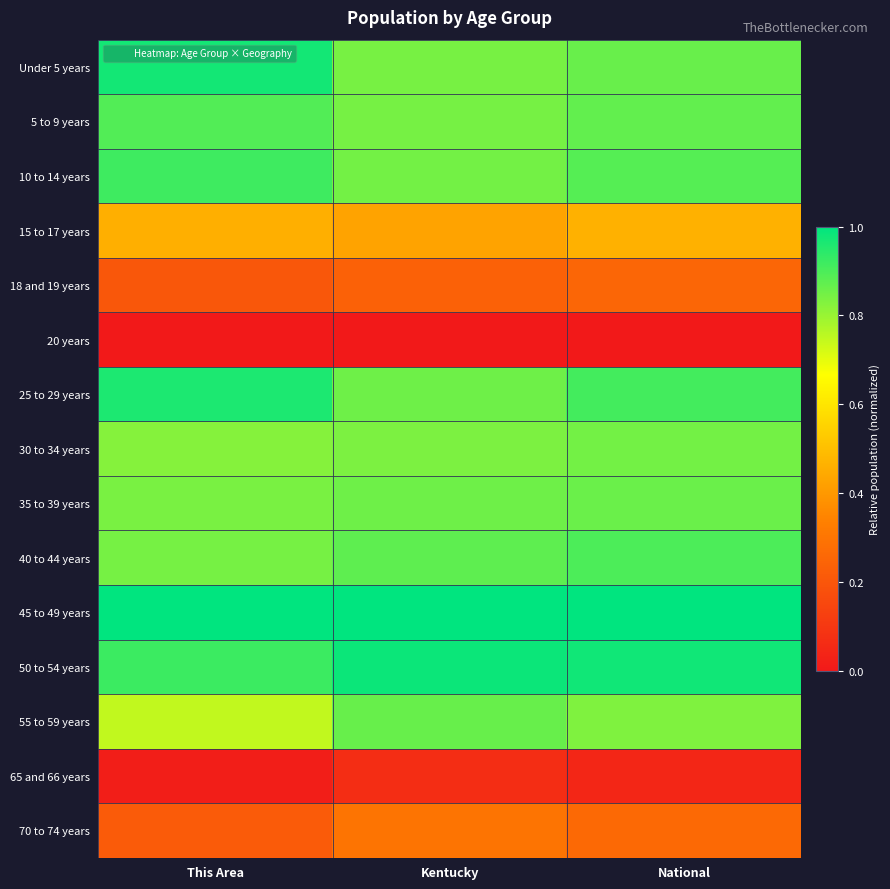

Reading left to right, transcribe all the data shown in this chart.

Under 5 years: This Area=1.0	Kentucky=0.8	National=0.9
5 to 9 years: This Area=0.9	Kentucky=0.8	National=0.9
10 to 14 years: This Area=0.9	Kentucky=0.8	National=0.9
15 to 17 years: This Area=0.5	Kentucky=0.4	National=0.5
18 and 19 years: This Area=0.2	Kentucky=0.2	National=0.3
20 years: This Area=0.0	Kentucky=0.0	National=0.0
25 to 29 years: This Area=1.0	Kentucky=0.9	National=0.9
30 to 34 years: This Area=0.8	Kentucky=0.8	National=0.8
35 to 39 years: This Area=0.8	Kentucky=0.9	National=0.9
40 to 44 years: This Area=0.8	Kentucky=0.9	National=0.9
45 to 49 years: This Area=1.0	Kentucky=1.0	National=1.0
50 to 54 years: This Area=0.9	Kentucky=1.0	National=1.0
55 to 59 years: This Area=0.7	Kentucky=0.9	National=0.8
65 and 66 years: This Area=0.0	Kentucky=0.1	National=0.0
70 to 74 years: This Area=0.2	Kentucky=0.3	National=0.3